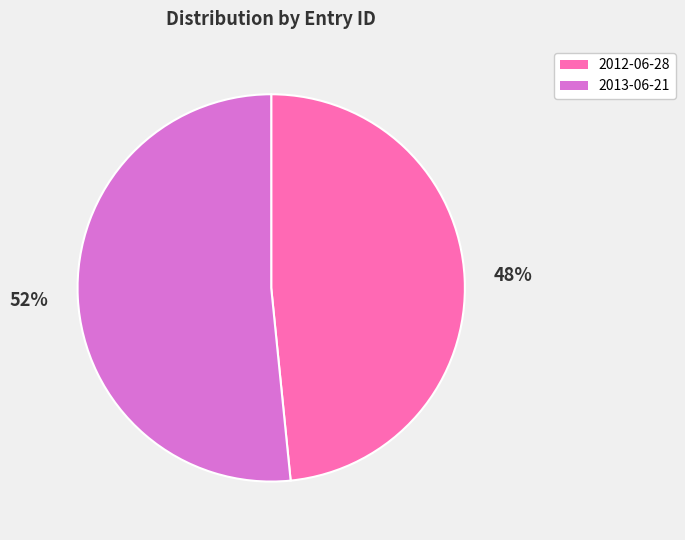

Which category has the smallest portion of the pie?

2012-06-28